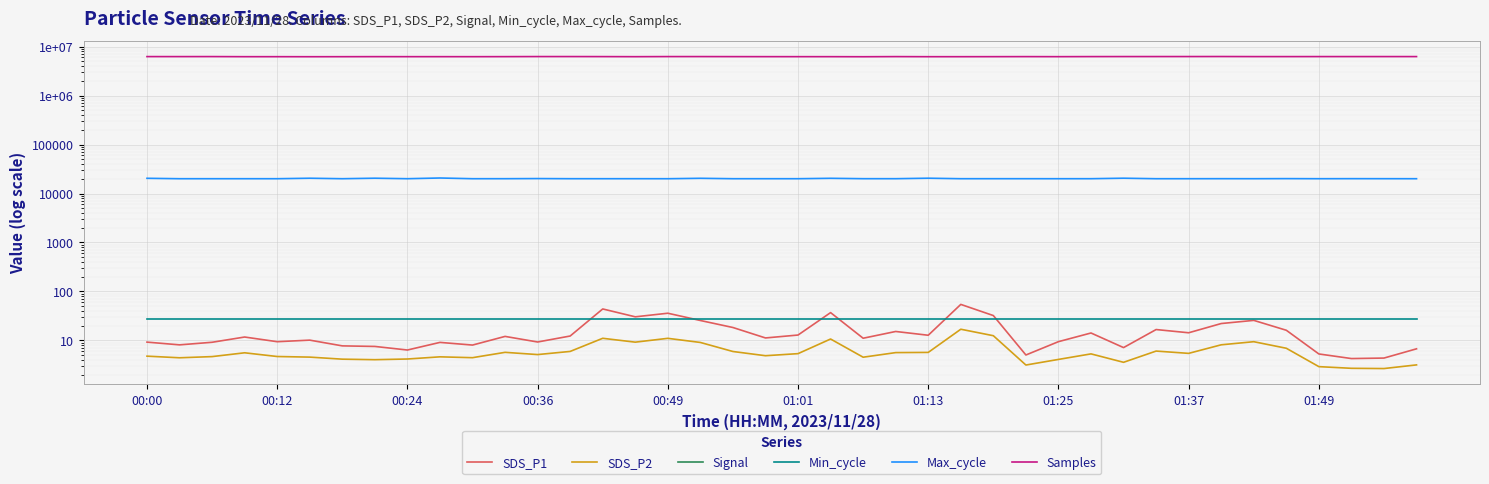

What position from the left is 01:13?

25